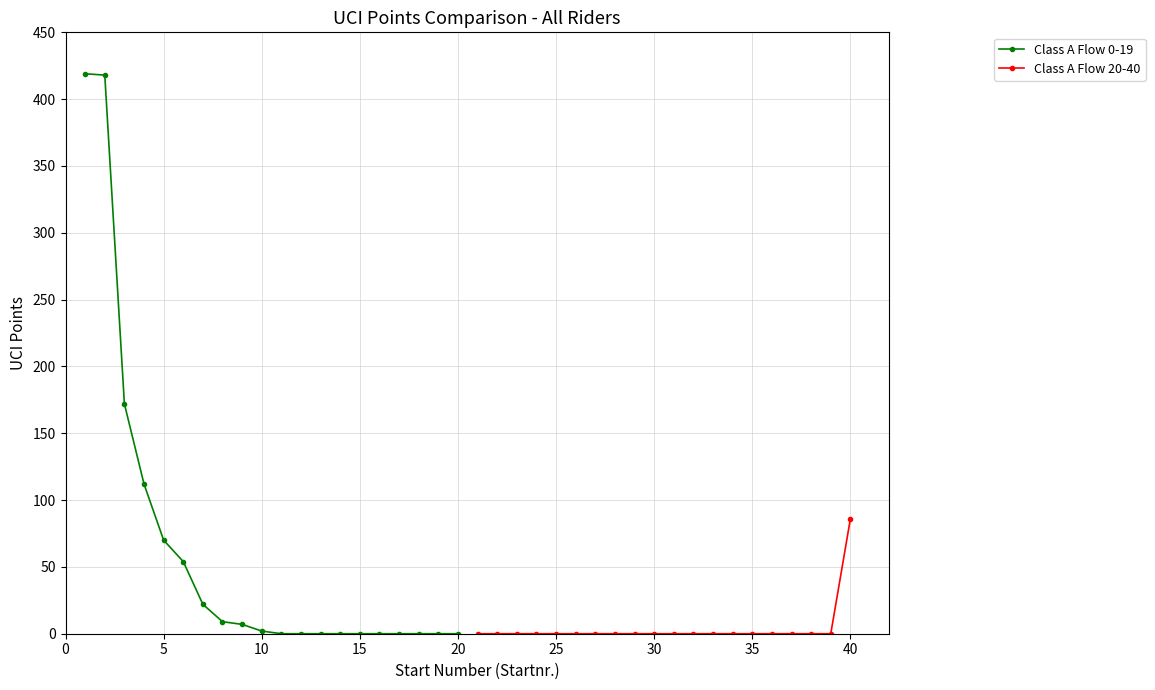

The Class A Flow 0-19 series shows -199 at 20. True or false?

False